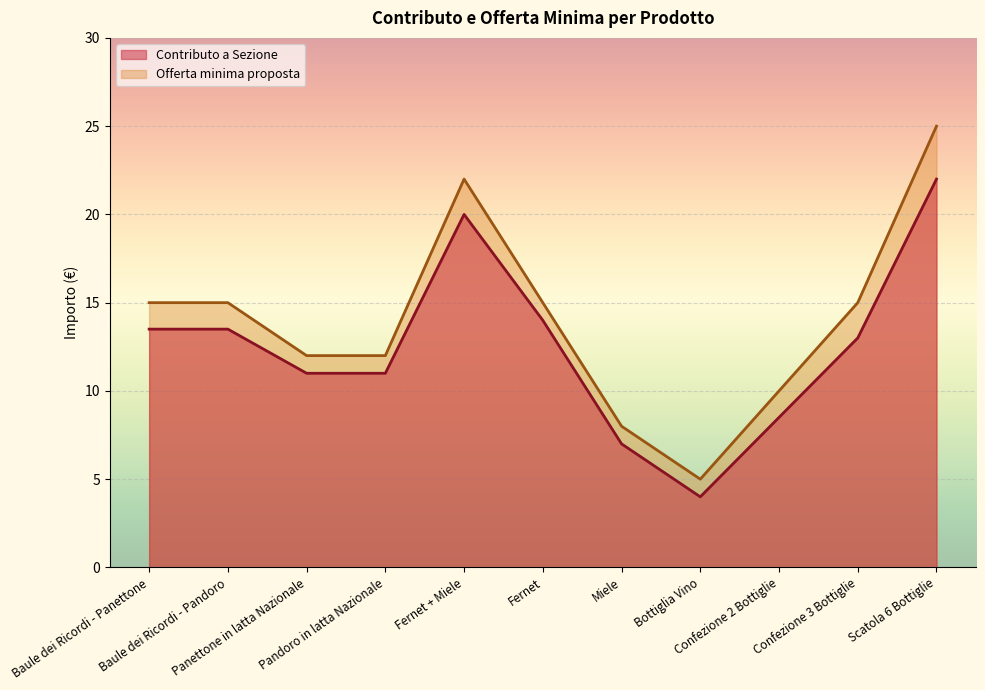

What is the difference between the highest and lowest values at Confezione 2 Bottiglie?

1.5